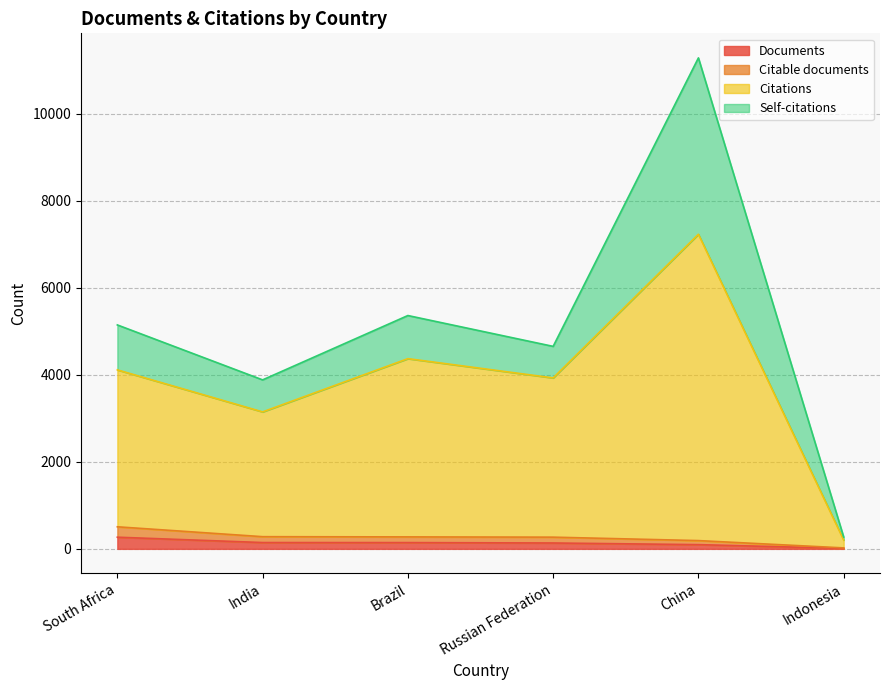

Does the chart display data point markers on the line(s)?

No